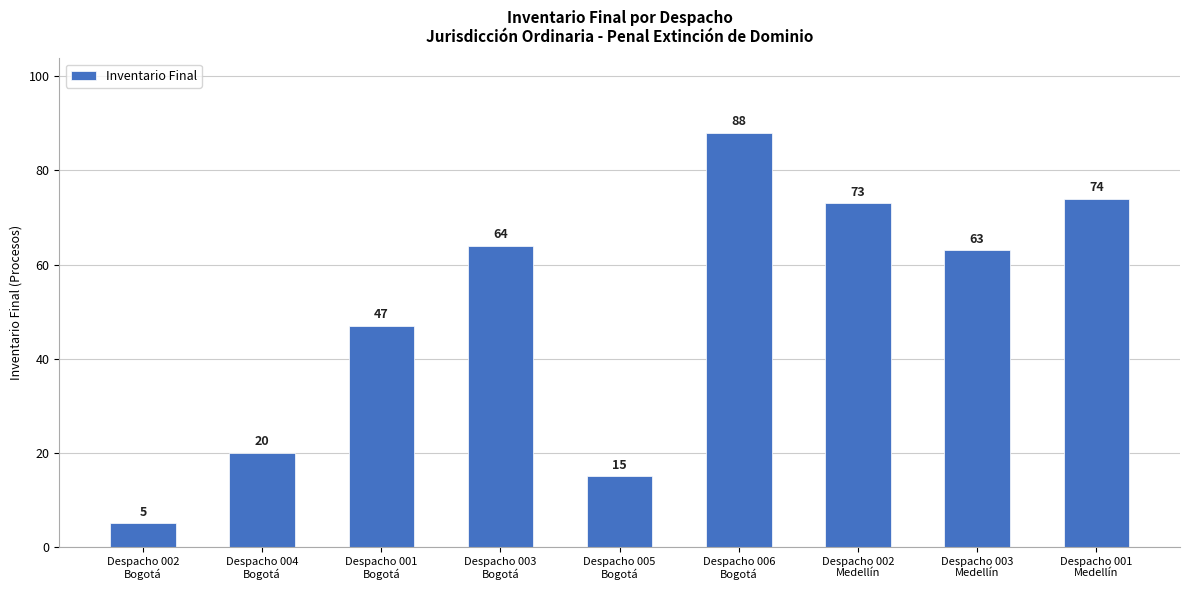

What is the value of the 4th bar from the left?

64